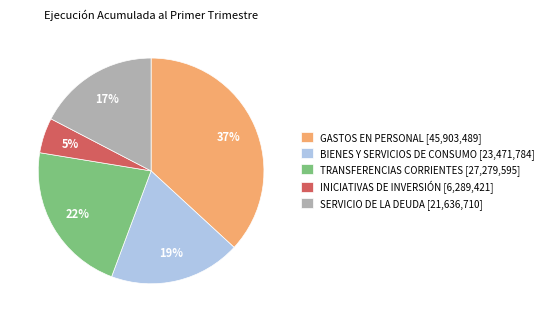

To the nearest percent, what is the combined percentage of INICIATIVAS DE INVERSIÓN [6,289,421] and BIENES Y SERVICIOS DE CONSUMO [23,471,784]?

24%